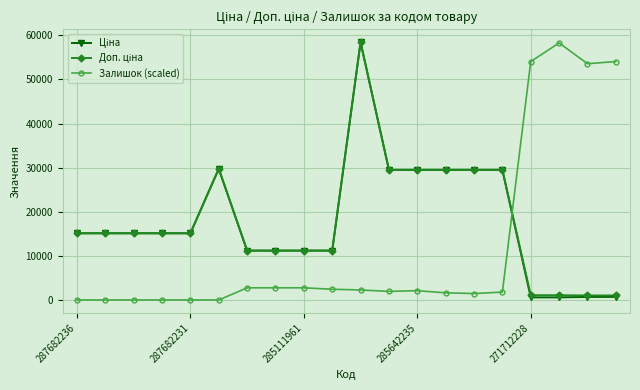

What is the greatest value displayed?

58426.5